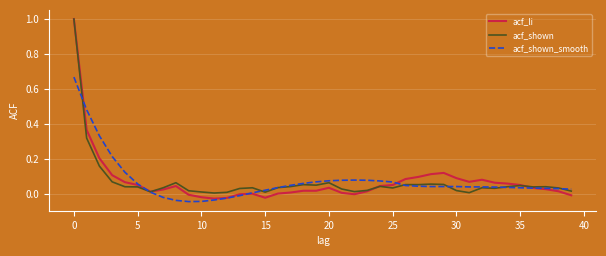

How many lines are shown in the chart?

3